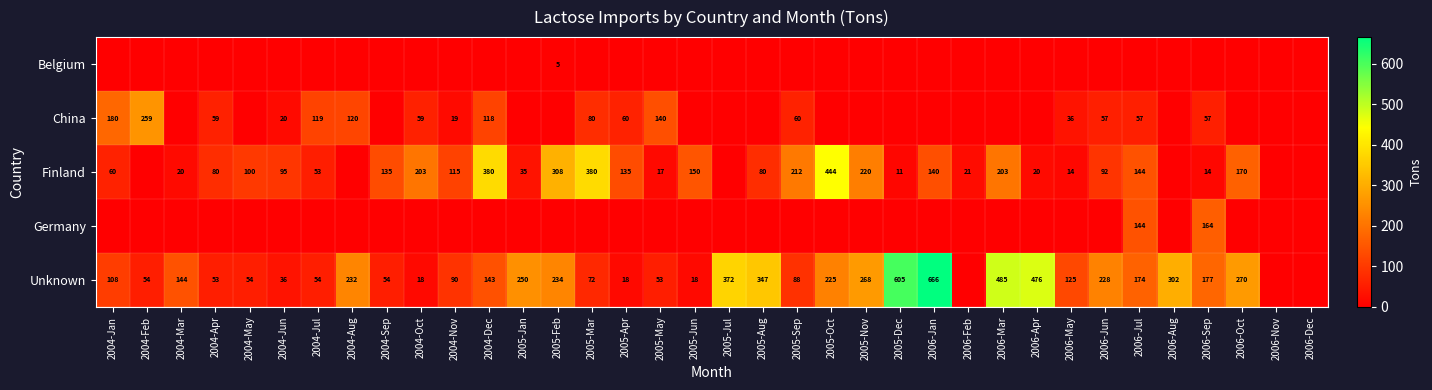

Is it true that Unknown equals 52 at 2004-Mar?

False